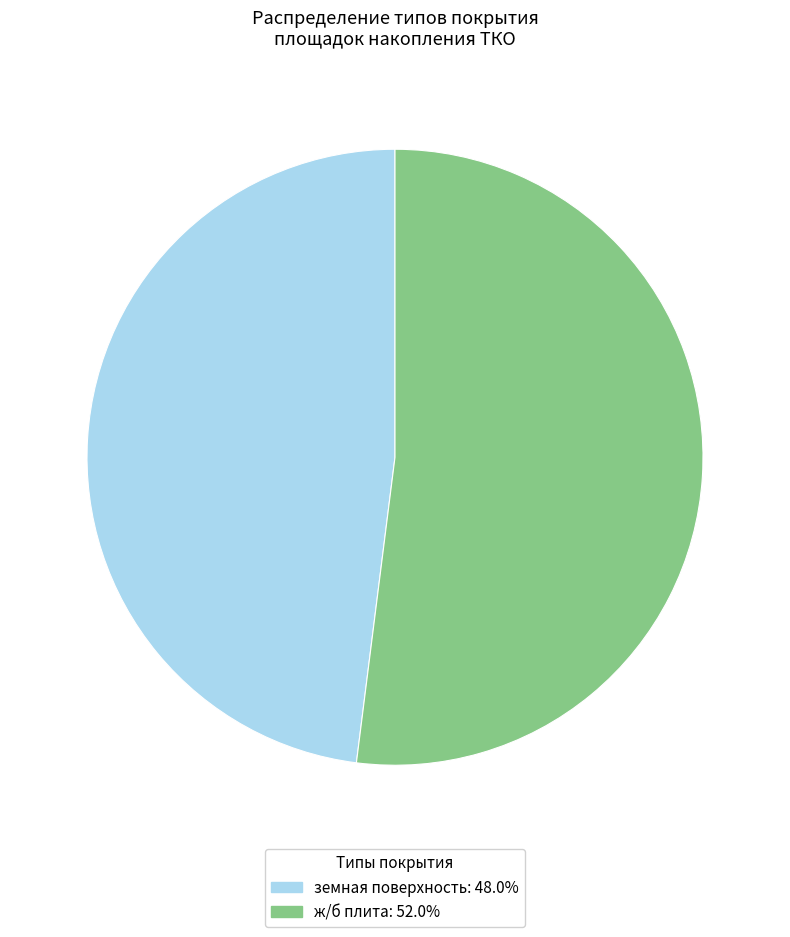

What is the largest slice in the pie chart?

ж/б плита